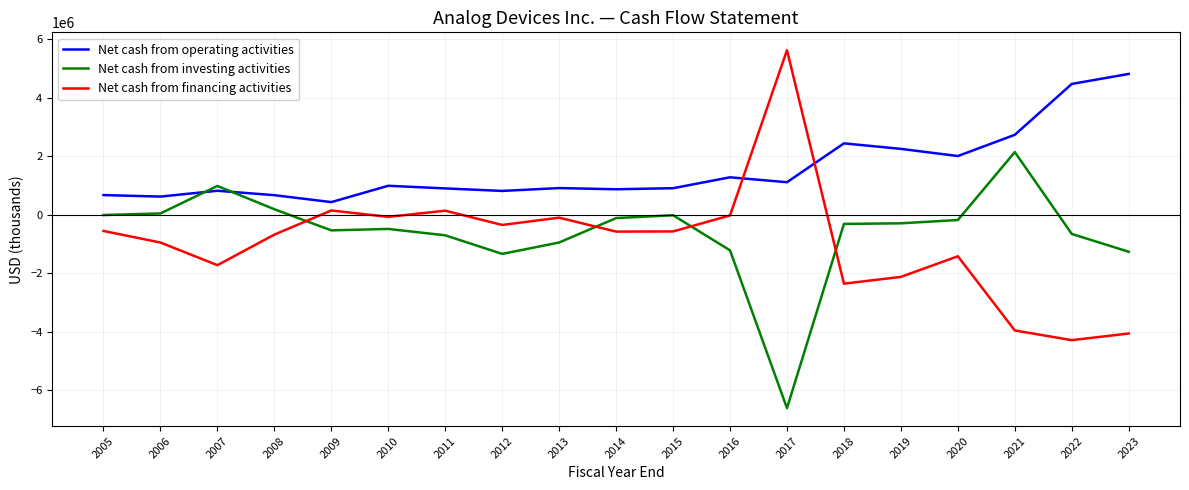

What is the total value across all series at 2019?

-166880